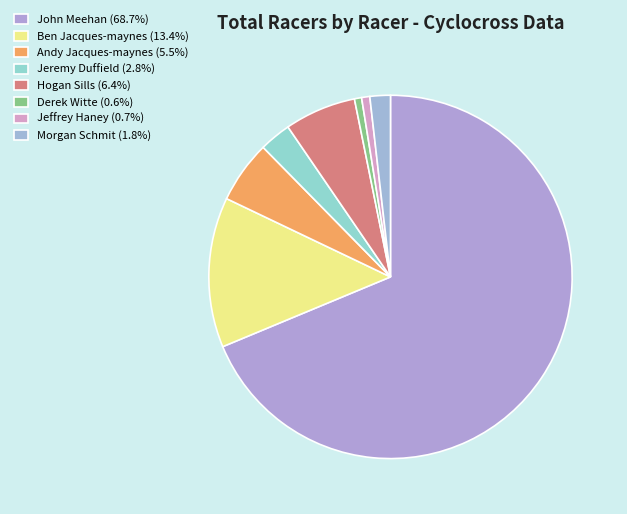

Which slice is the largest?

John Meehan